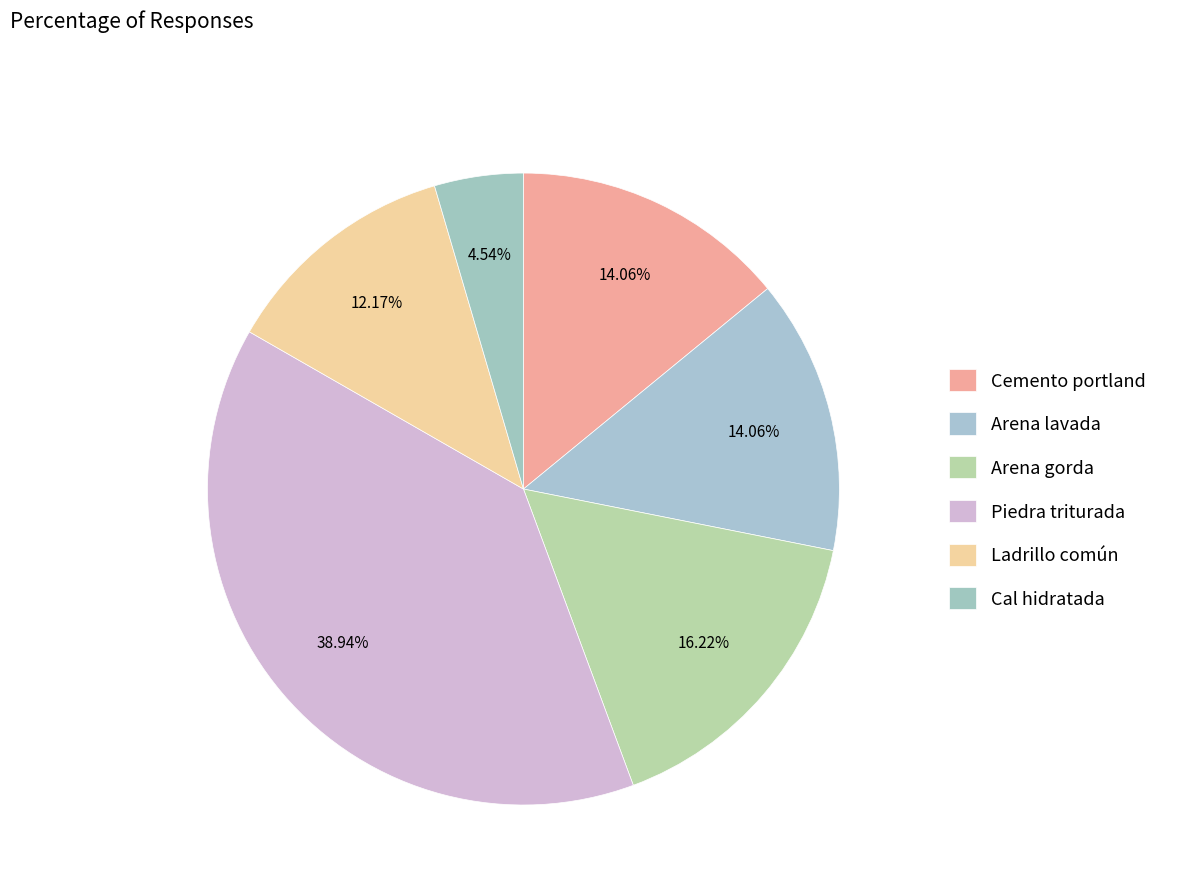

Count the number of slices in the pie.

6